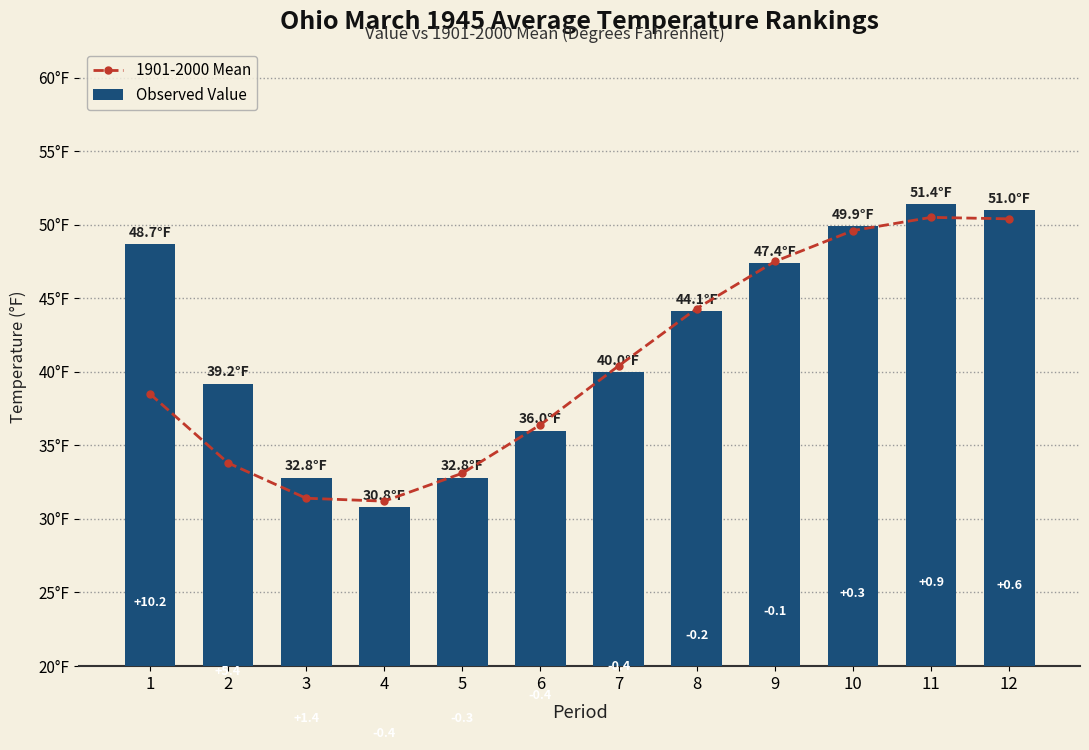

Is the value of 1901-2000 Mean at 10 greater than the value of Observed Value at 3?

Yes